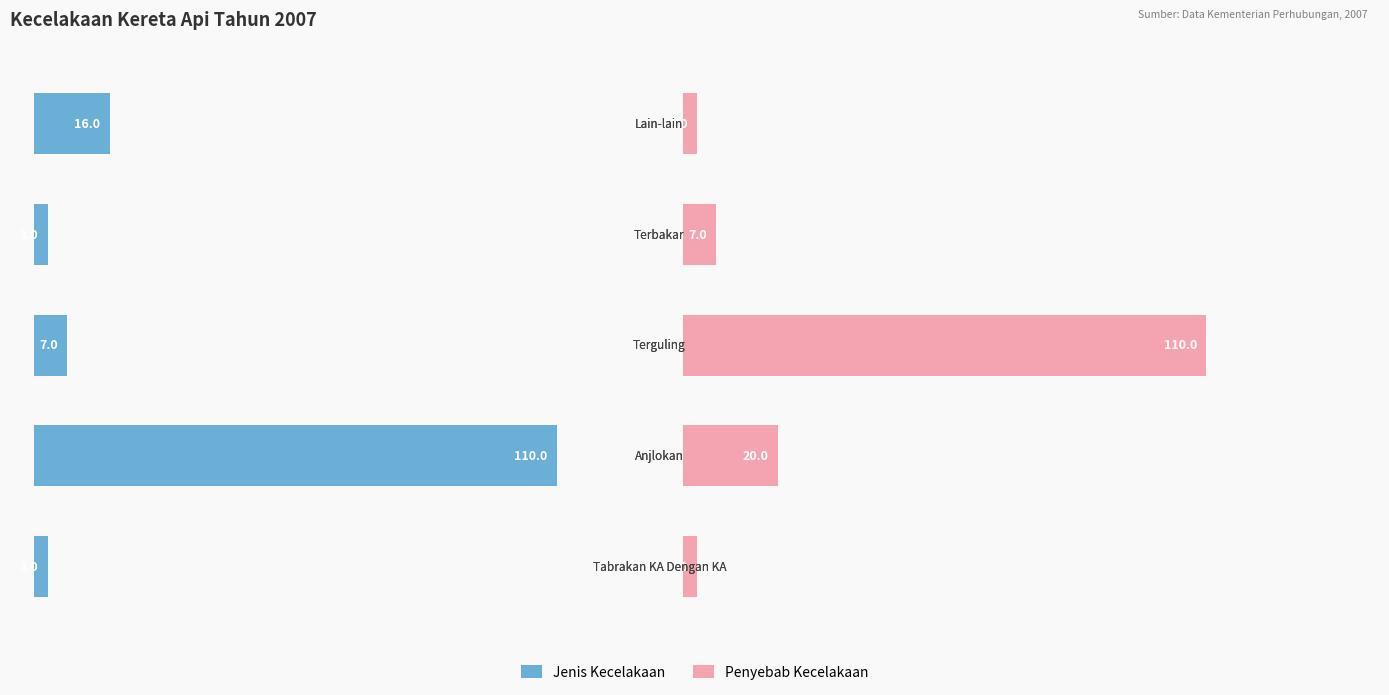

What is the sum of all Jenis Kecelakaan values?

139